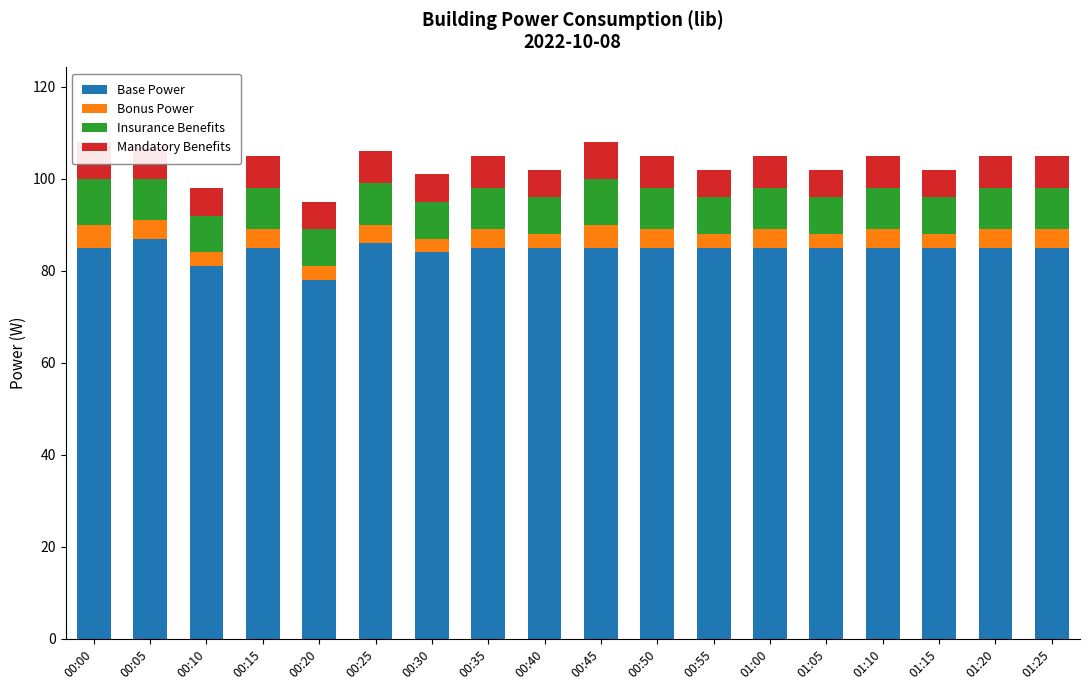

Count the number of categories in the chart.

18